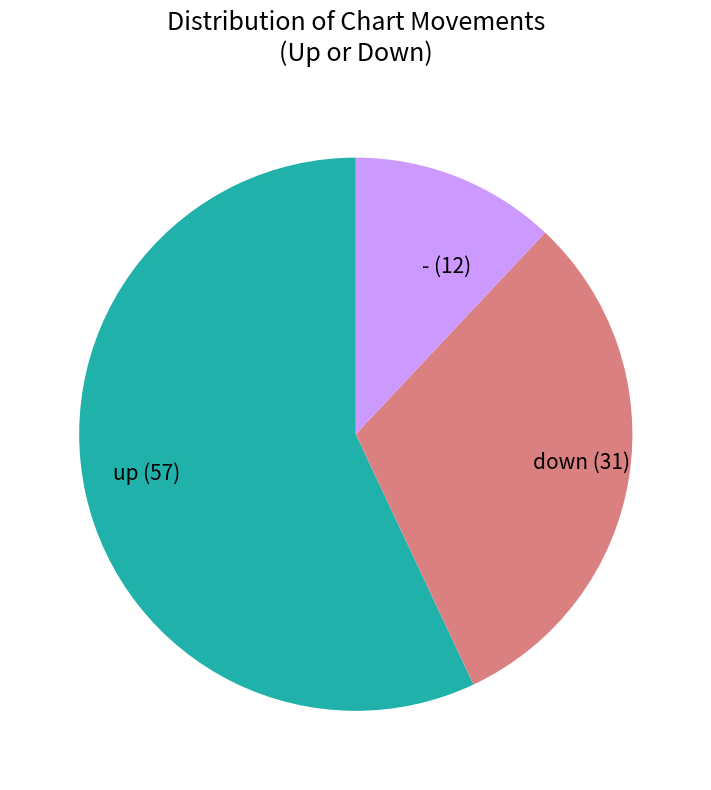

True or false: - (12) accounts for 12% of the total.

True